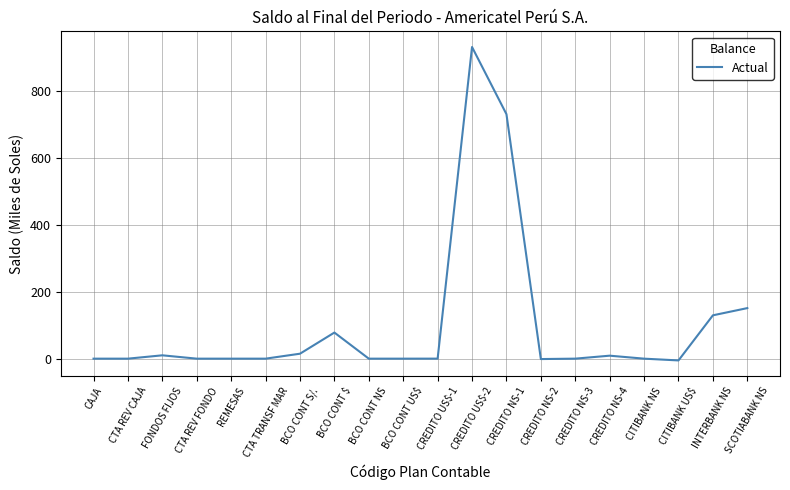

What is the difference between the maximum and minimum values?

938.3